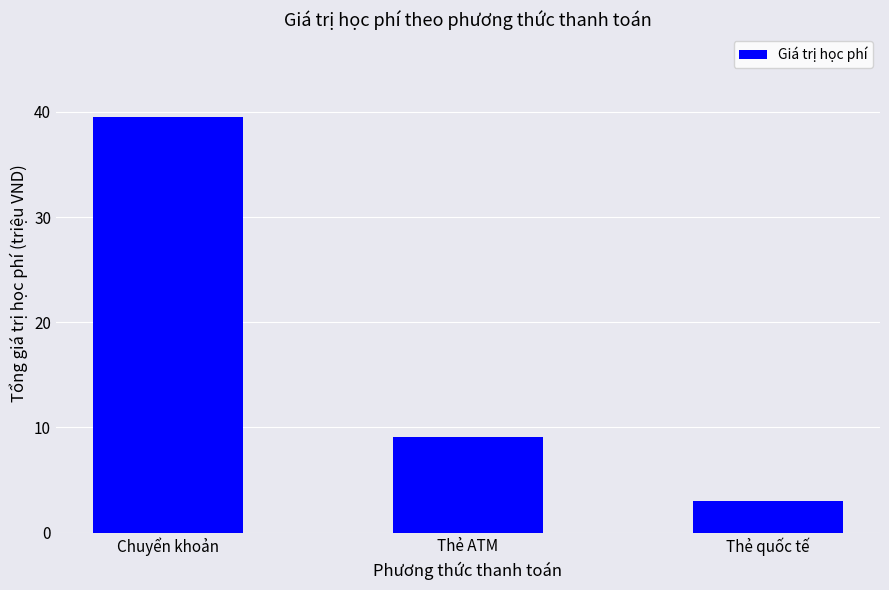

Is it true that the value at Thẻ ATM is 15.1?

False